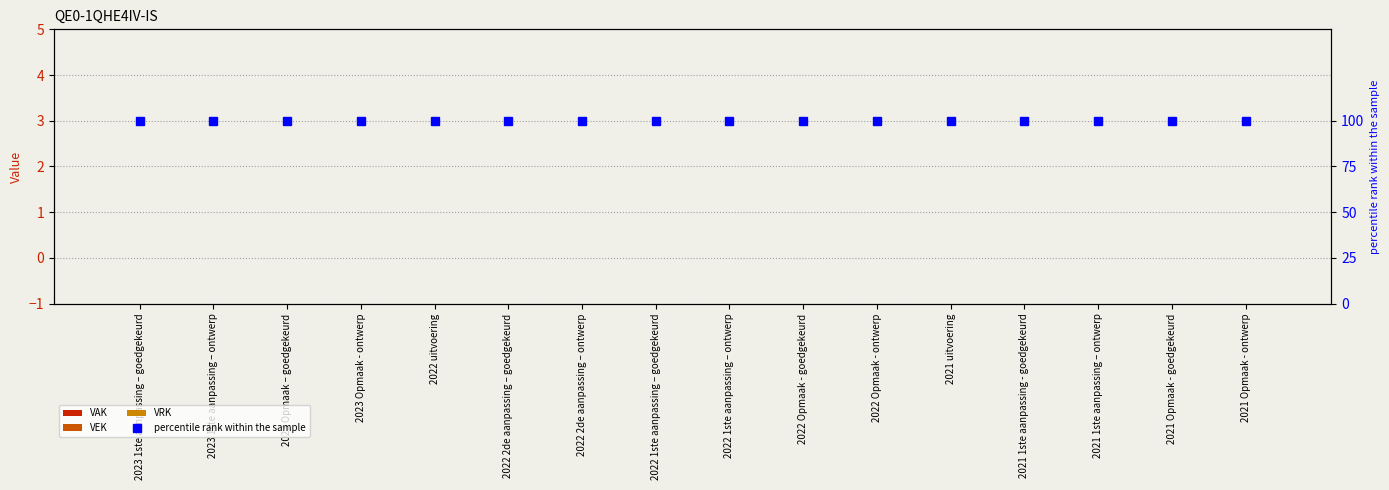

List the labels in order of VEK value, largest first.

2023 1ste aanpassing – goedgekeurd, 2023 1ste aanpassing – ontwerp, 2023 Opmaak – goedgekeurd, 2023 Opmaak - ontwerp, 2022 uitvoering, 2022 2de aanpassing – goedgekeurd, 2022 2de aanpassing – ontwerp, 2022 1ste aanpassing – goedgekeurd, 2022 1ste aanpassing – ontwerp, 2022 Opmaak - goedgekeurd, 2022 Opmaak - ontwerp, 2021 uitvoering, 2021 1ste aanpassing - goedgekeurd, 2021 1ste aanpassing – ontwerp, 2021 Opmaak - goedgekeurd, 2021 Opmaak - ontwerp